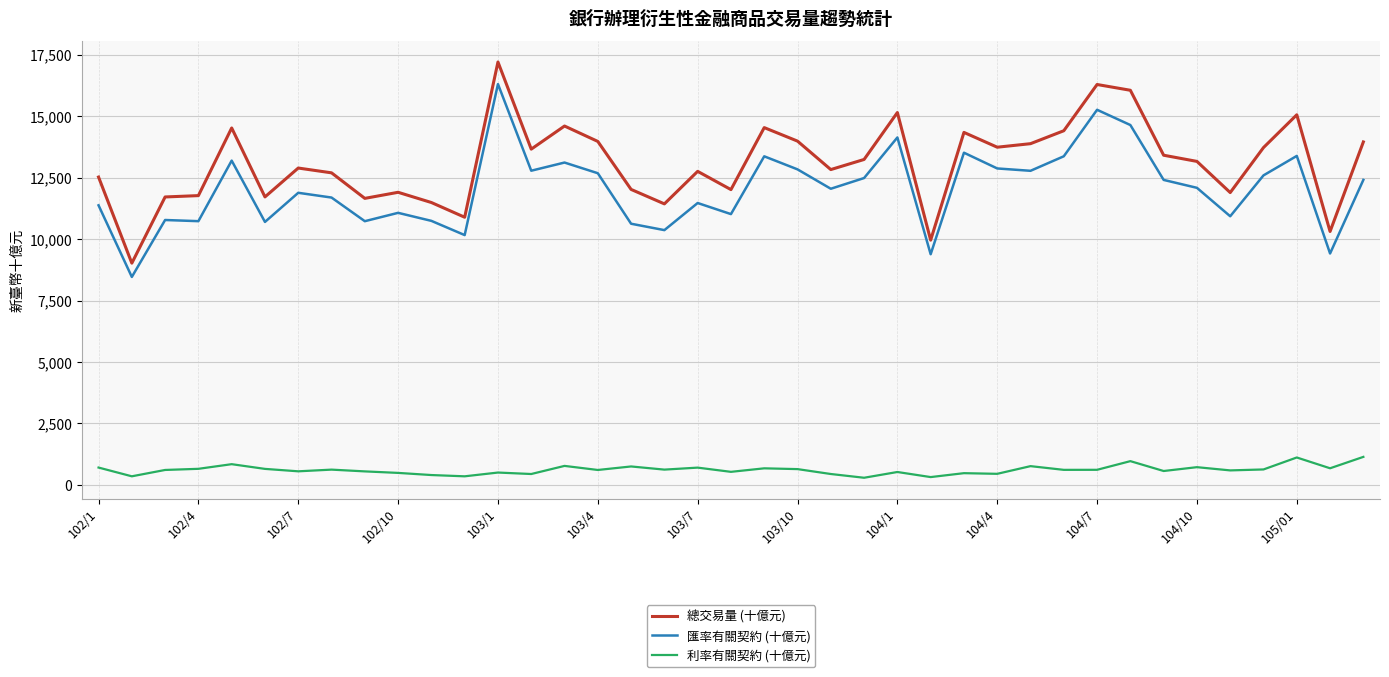

In 利率有關契約 (十億元), how many points are lower than both neighbors (excluding endpoints)?

14